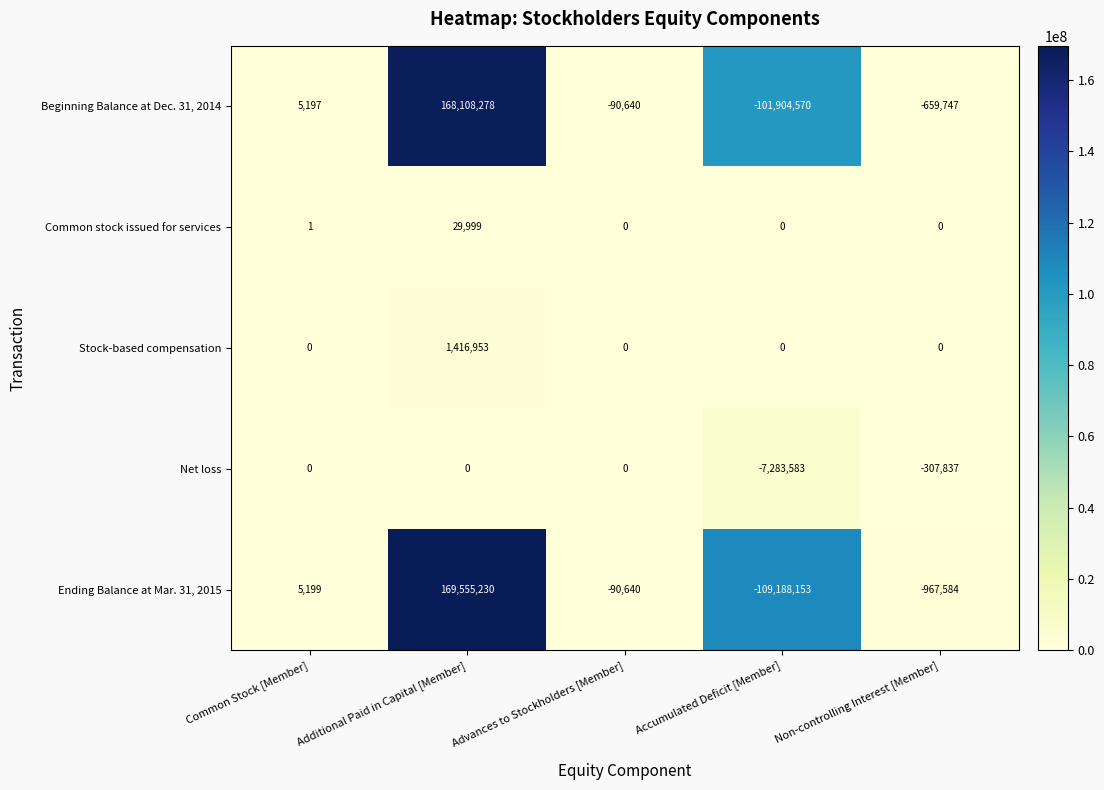

True or false: Ending Balance at Mar. 31, 2015 has a value of 5199 at Common Stock [Member].

True